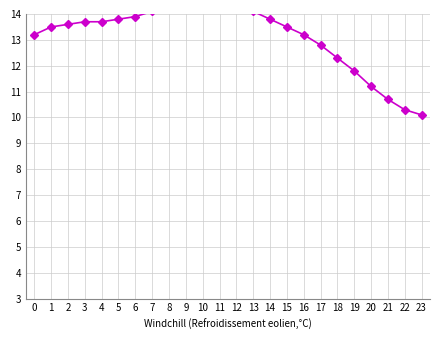

What is the sum of the values at 6 and 20?

25.1